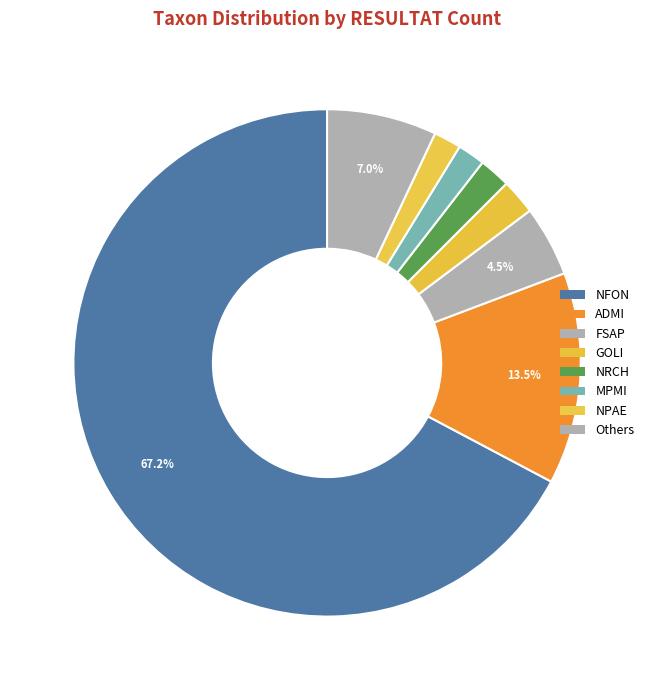

How many slices are in this pie chart?

8